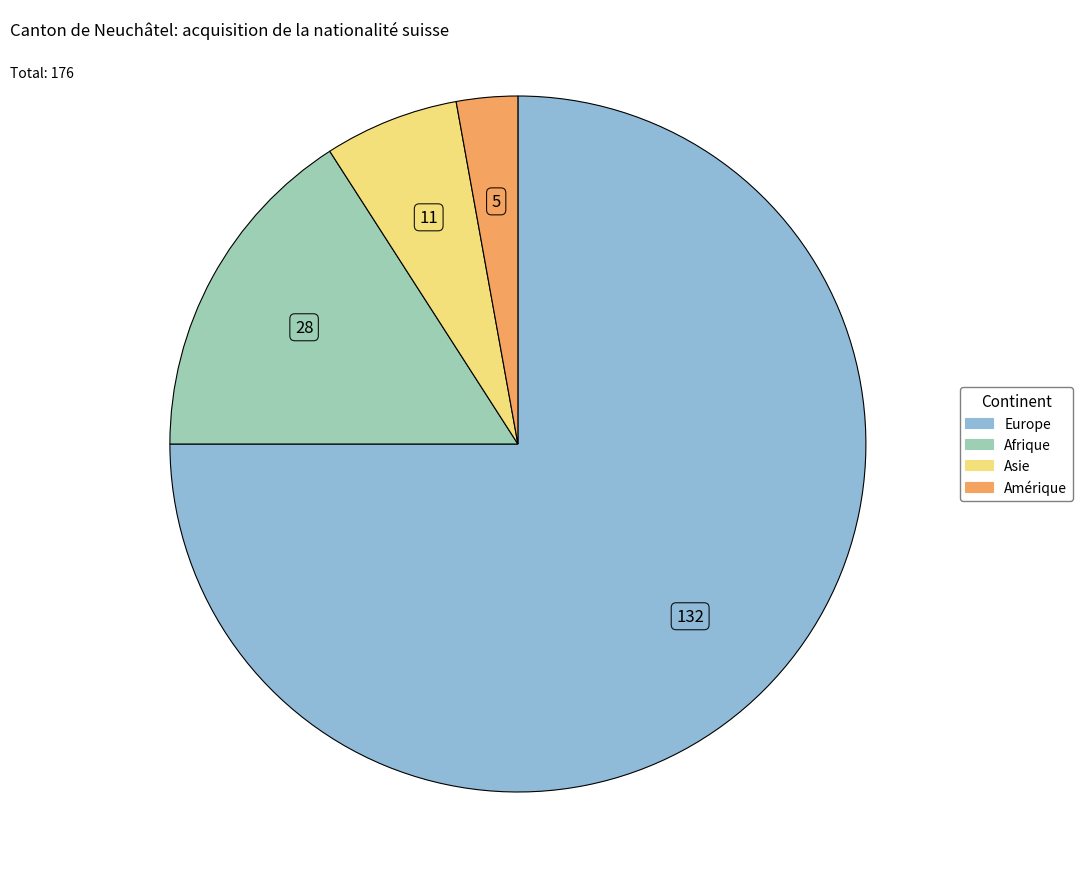

Is there a majority slice in this chart?

Yes